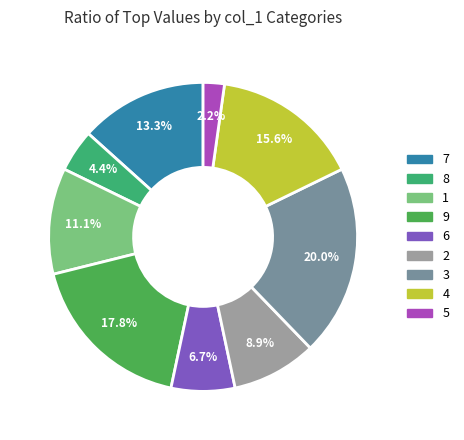

To the nearest percent, what is the difference between the 1 and 2 slice percentages?

2%